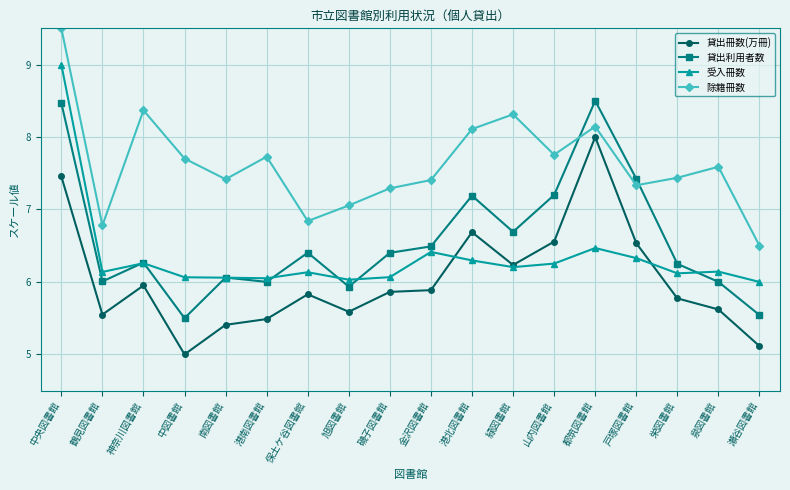

At which category does 貸出冊数(万冊) reach its first local valley?

鶴見図書館